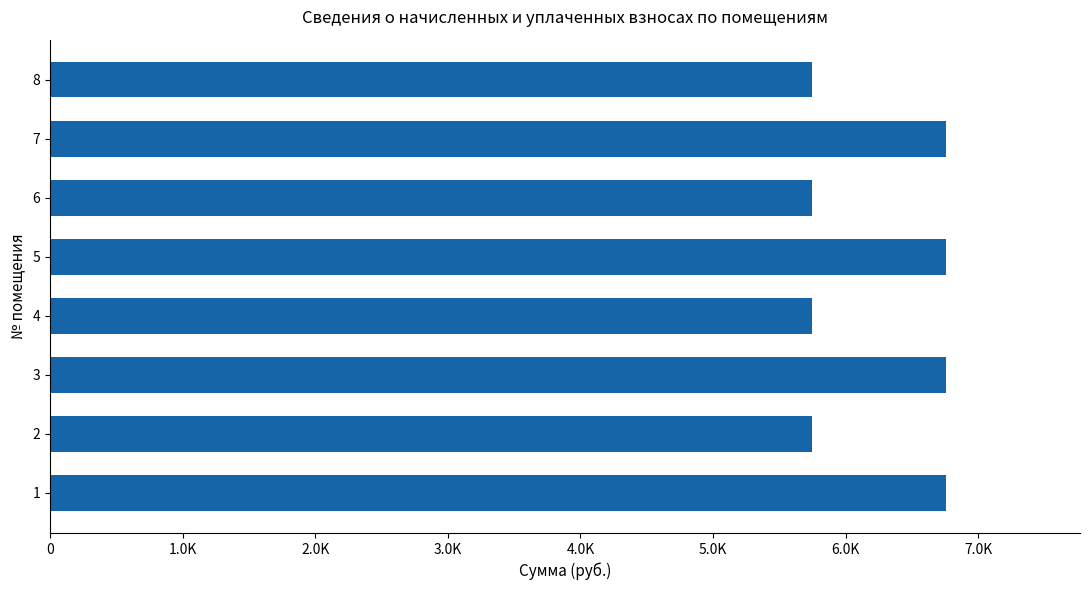

Does the chart contain any negative values?

No